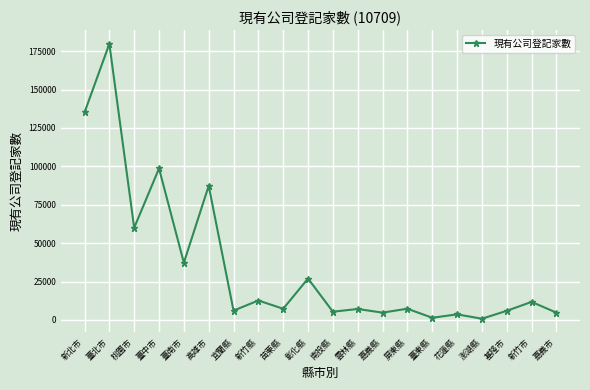

Where is the first local maximum?

臺北市